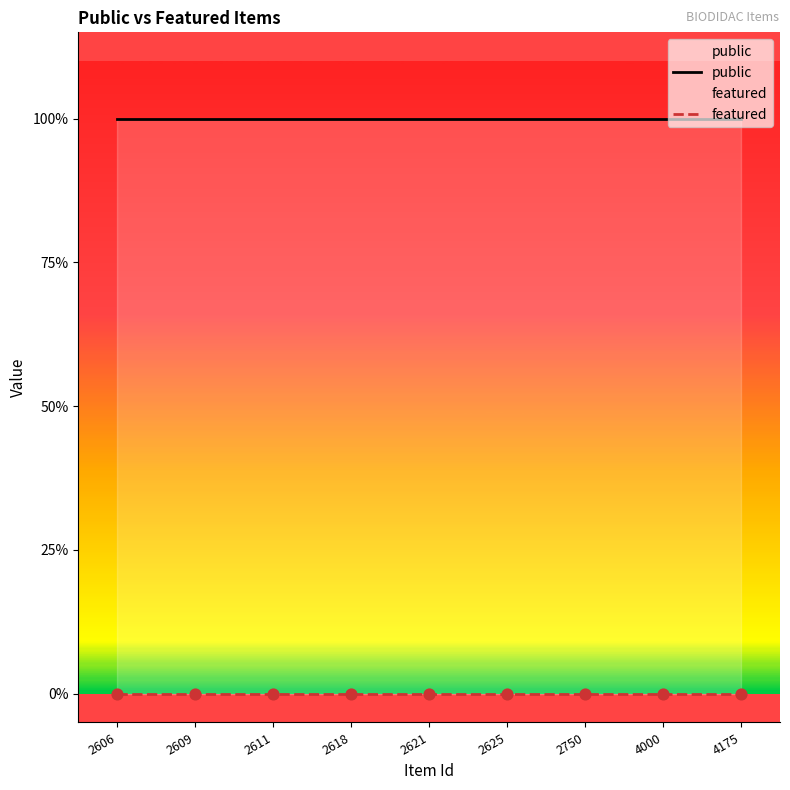

Which series has the largest total across all categories?

public